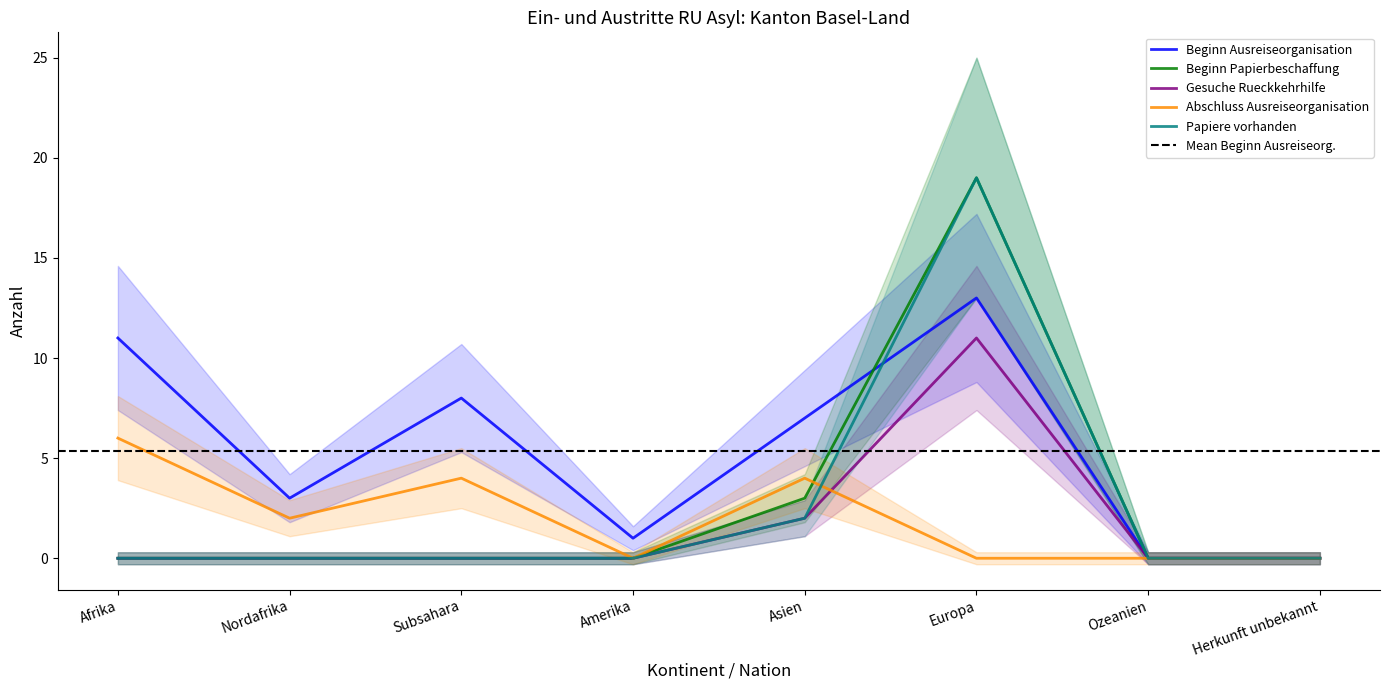

True or false: Papiere vorhanden and Beginn Papierbeschaffung cross at least once.

False